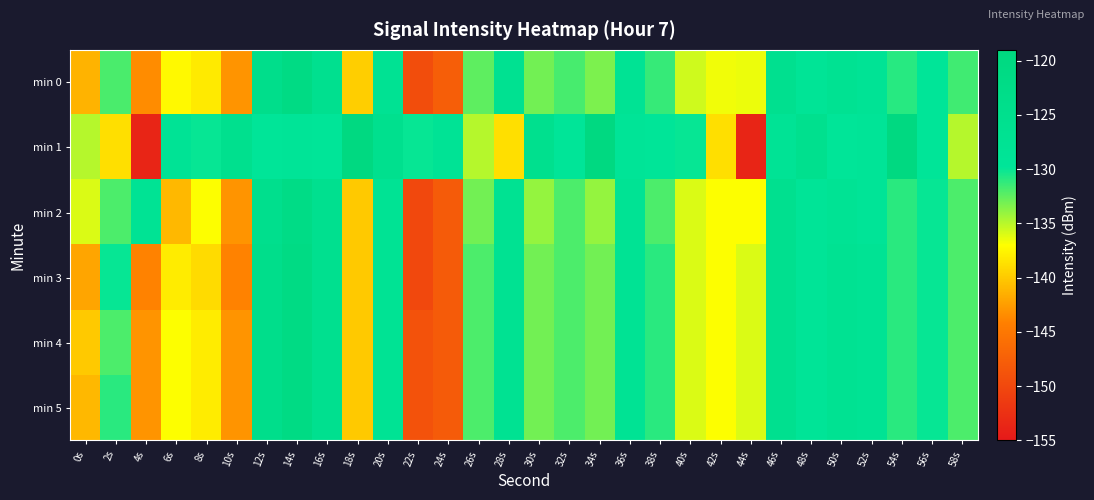

Which series has the largest total across all categories?

min 1